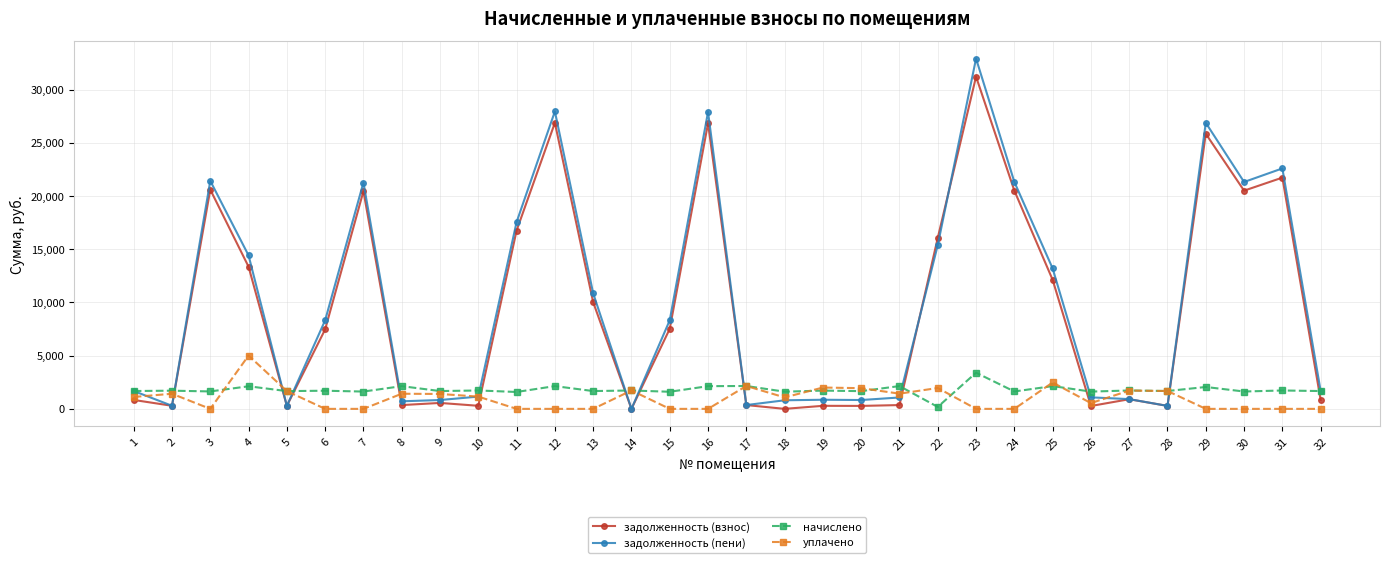

At which label is задолженность (взнос) closest to 15604?

22